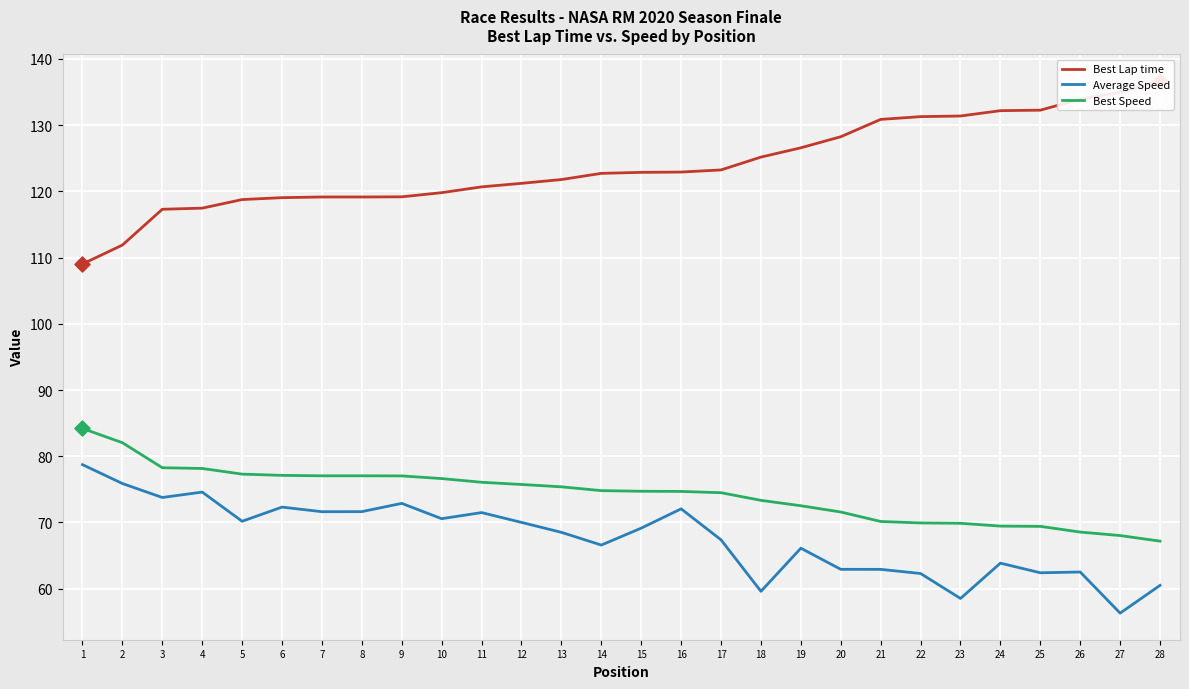

Which series contains the highest Y value?

Best Lap time